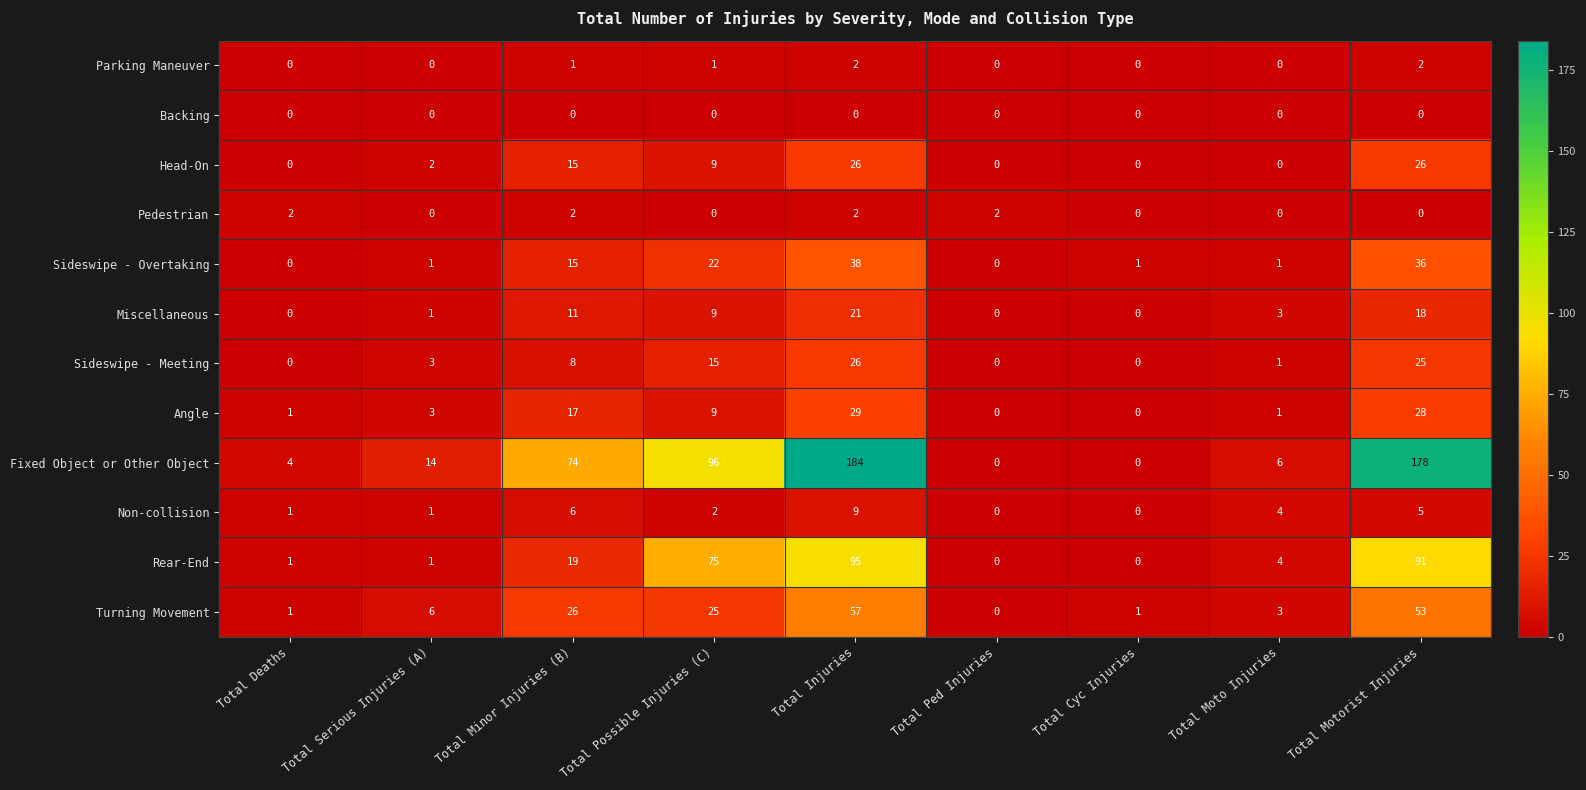

How many values in the Angle series are below 3?

4